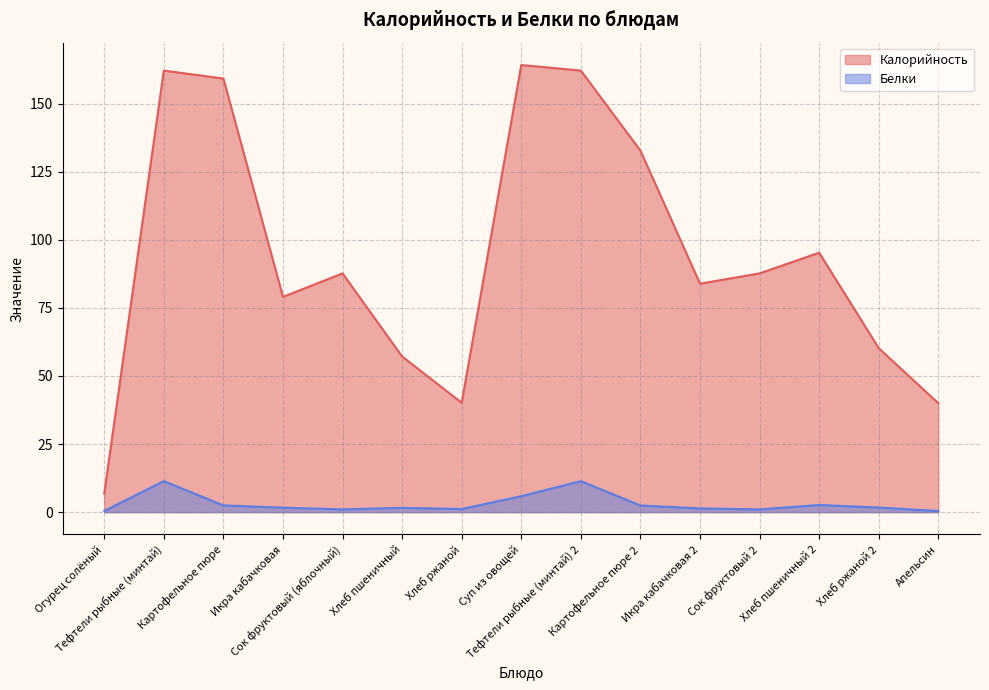

Does the chart have visible grid lines?

Yes